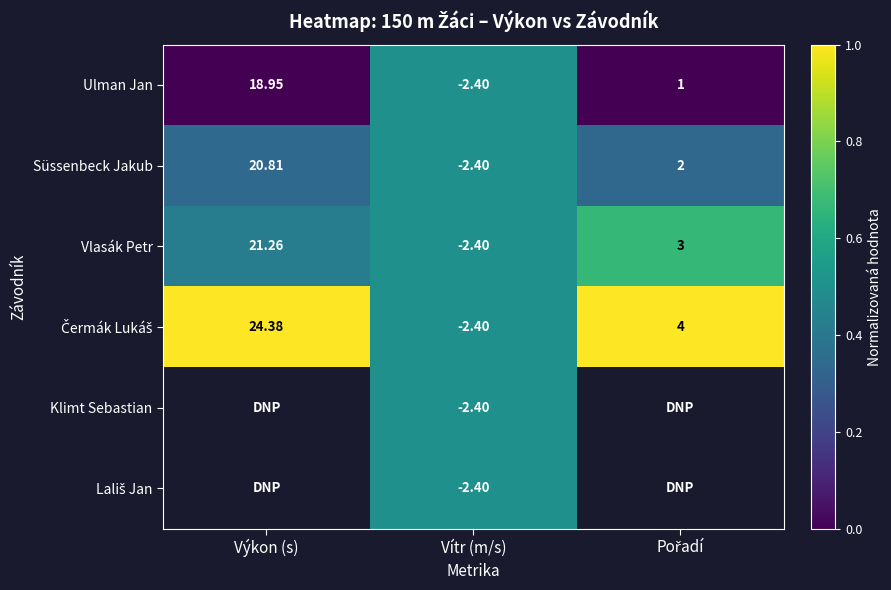

How many distinct data groups are displayed?

6